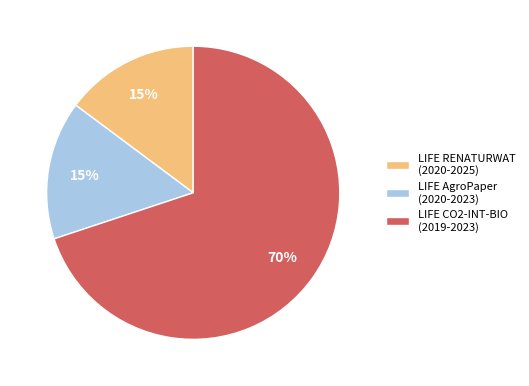

Approximately how many times larger is the value at LIFE RENATURWAT (2020-2025) compared to LIFE AgroPaper (2020-2023)?

1.0